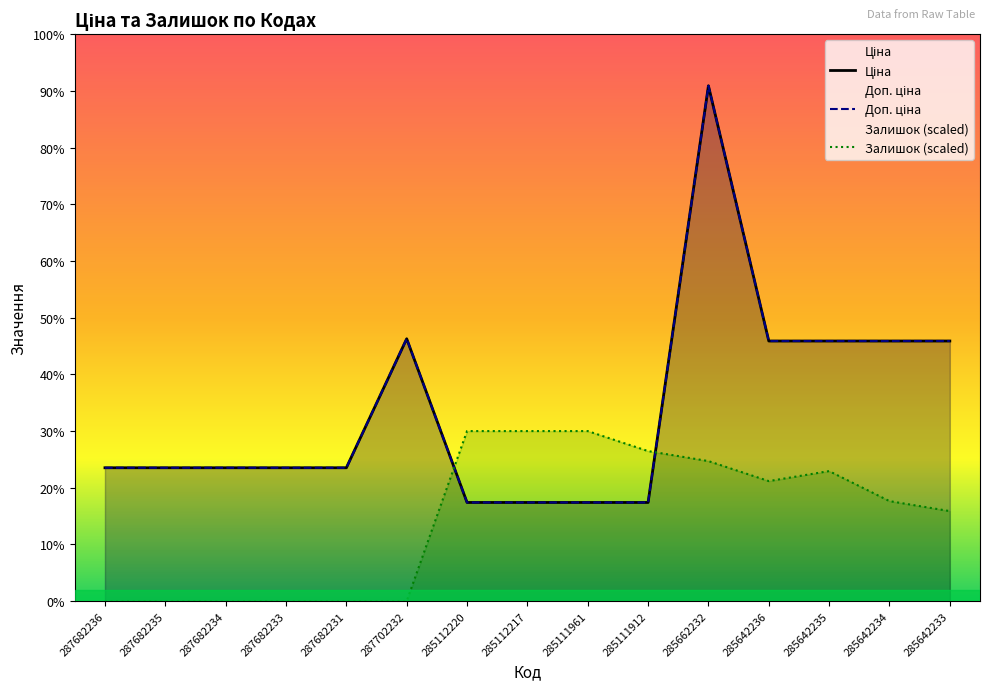

At which label does Ціна first exceed 15120?

287702232